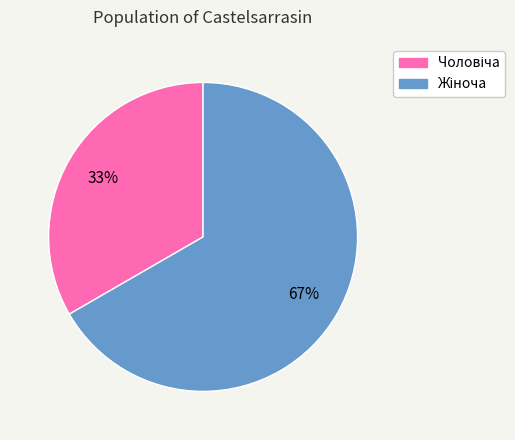

To the nearest percent, what is the average slice percentage?

50%